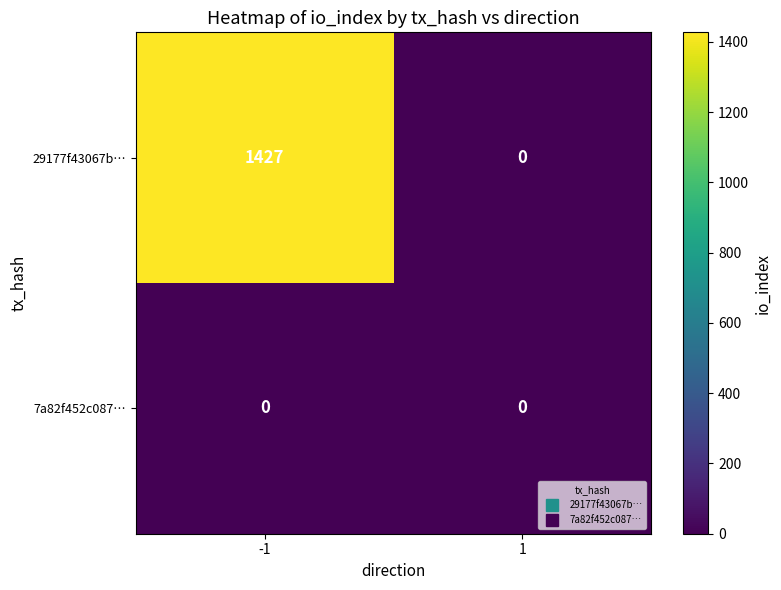

Which series has the largest total across all categories?

29177f43067b…